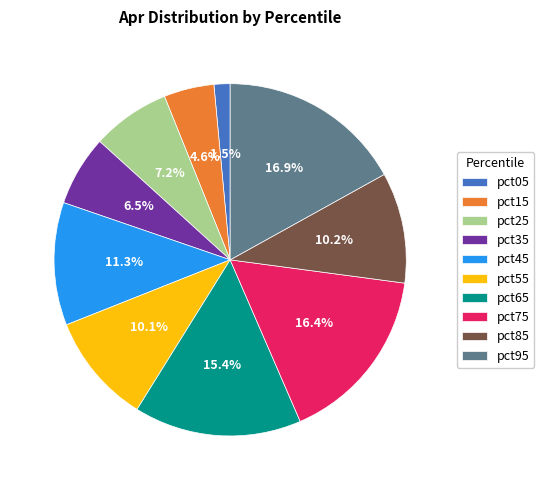

How much of the chart is everything except pct25?

92.8%